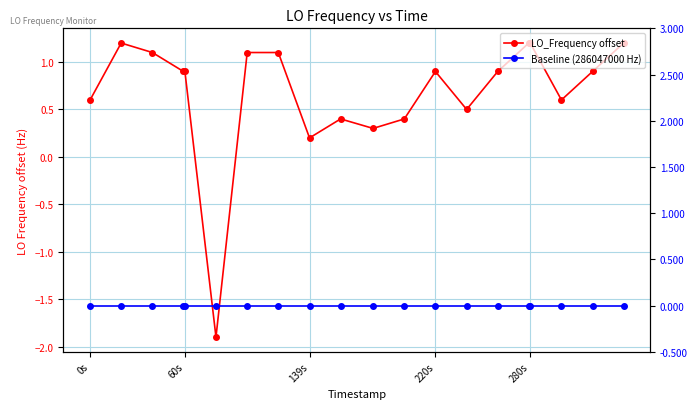

At which label is Baseline (286047000 Hz) closest to 0?

0s